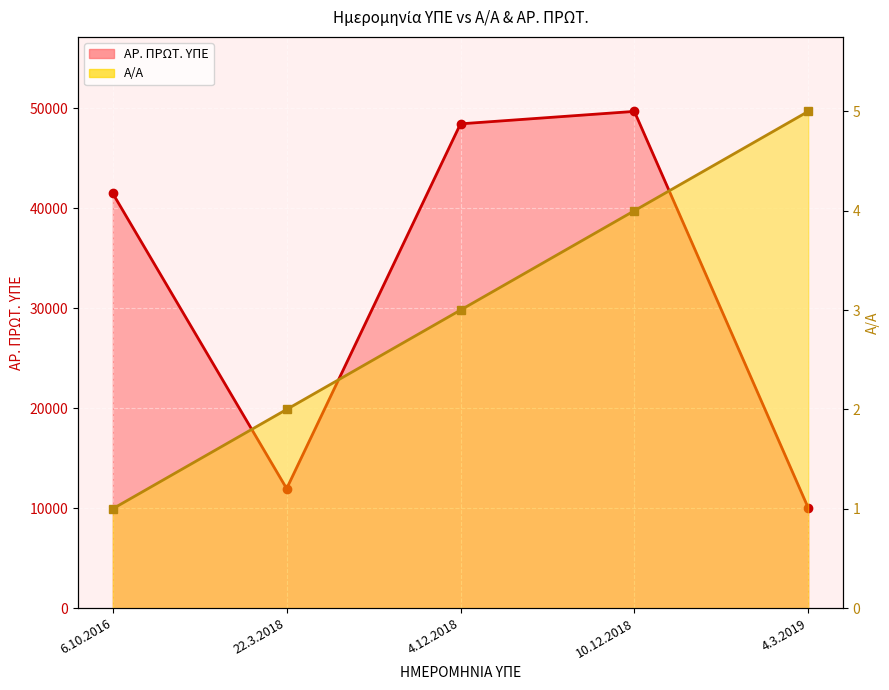

Reading left to right, extract all data points from this chart.

Α/Α: 6.10.2016=1	22.3.2018=2	4.12.2018=3	10.12.2018=4	4.3.2019=5
ΑΡ. ΠΡΩΤ. ΥΠΕ: 6.10.2016=41496	22.3.2018=11958	4.12.2018=48463	10.12.2018=49708	4.3.2019=10031